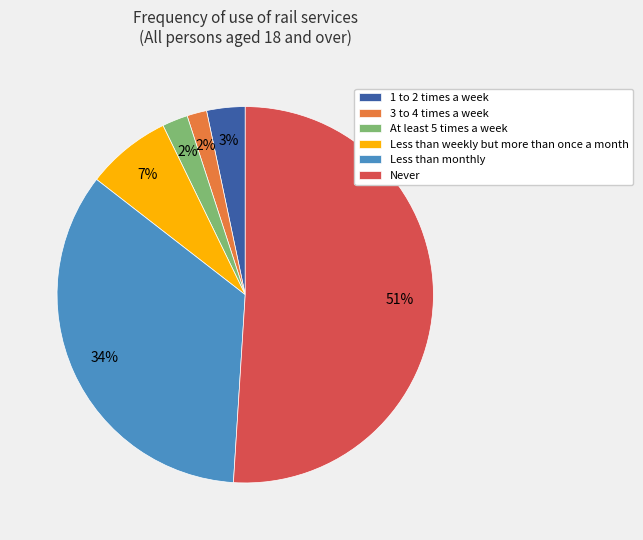

What is the largest slice in the pie chart?

Never